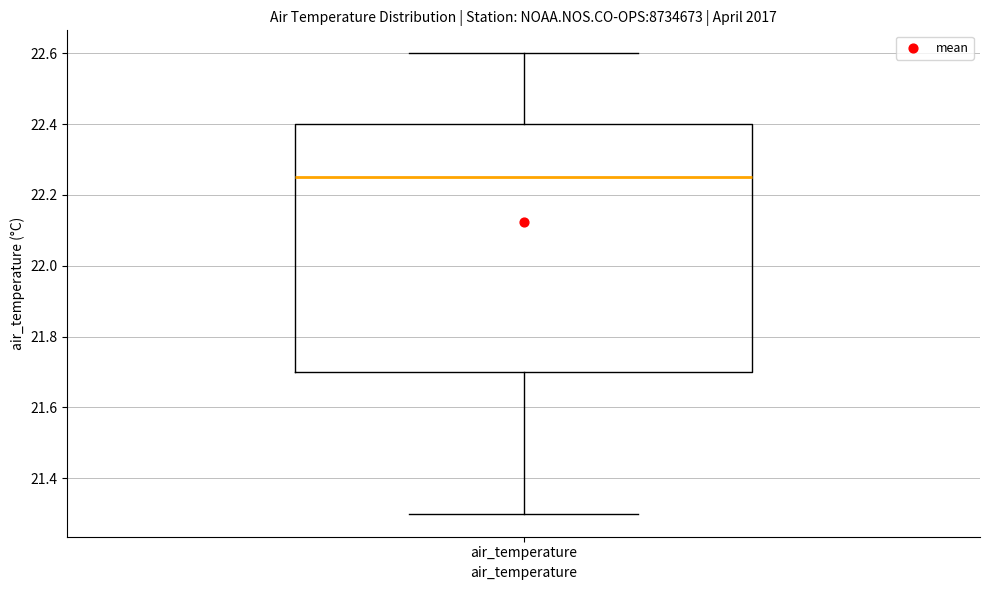

Read this box plot against the y-axis: the position of the median line, the range covered by the box, and the ends of both whiskers. The values are not printed on the chart, so give them approximately, as read against the axis.

median 22.26, box 21.70 to 22.40, whiskers 21.30 to 22.60